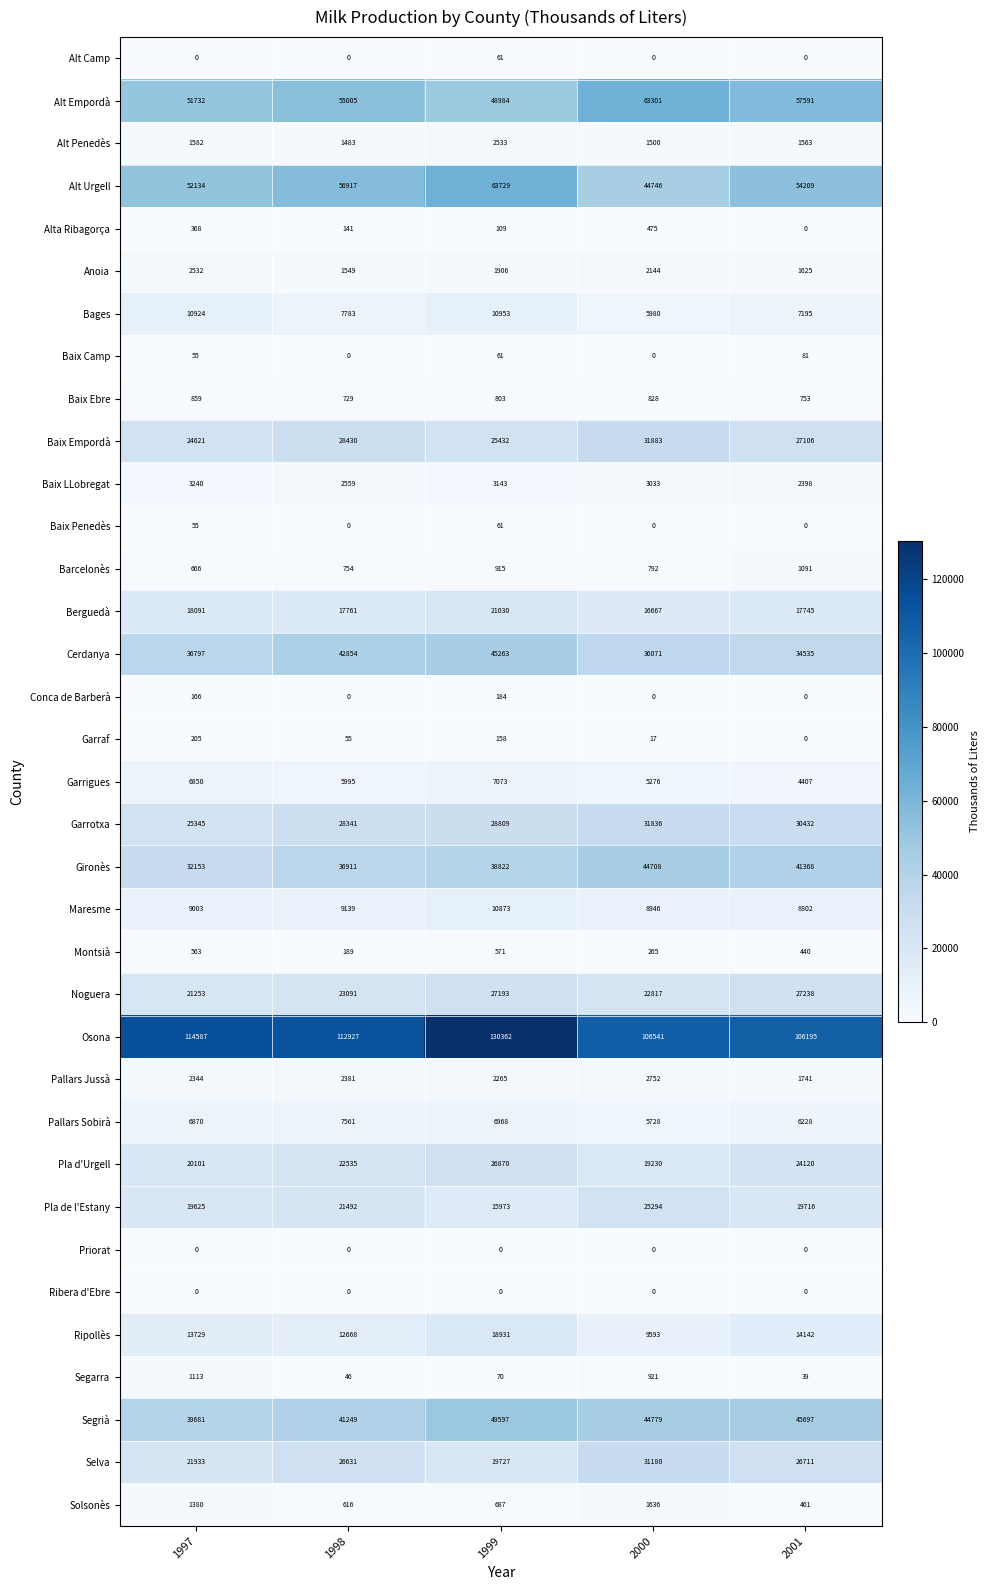

Which category has the highest value across all series?

1999